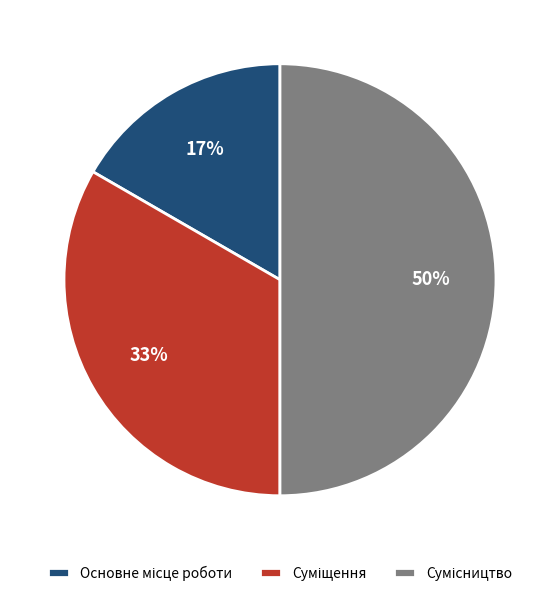

To the nearest percent, what is the average slice percentage?

33%